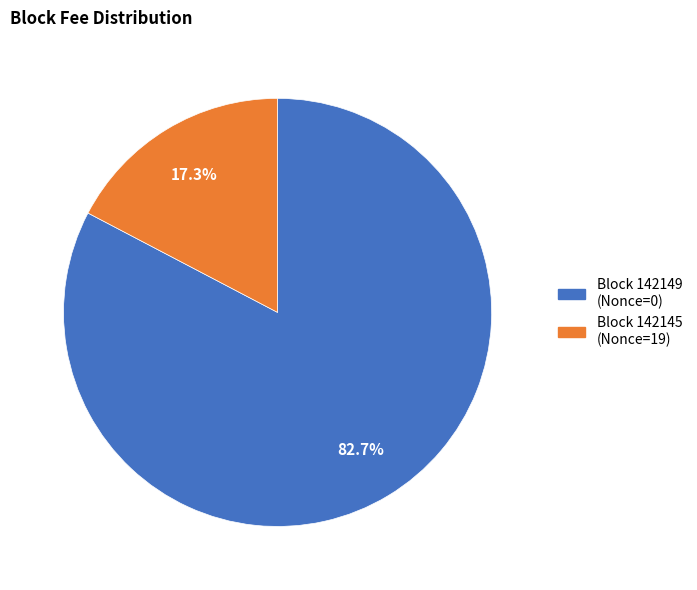

Is there a majority slice in this chart?

Yes